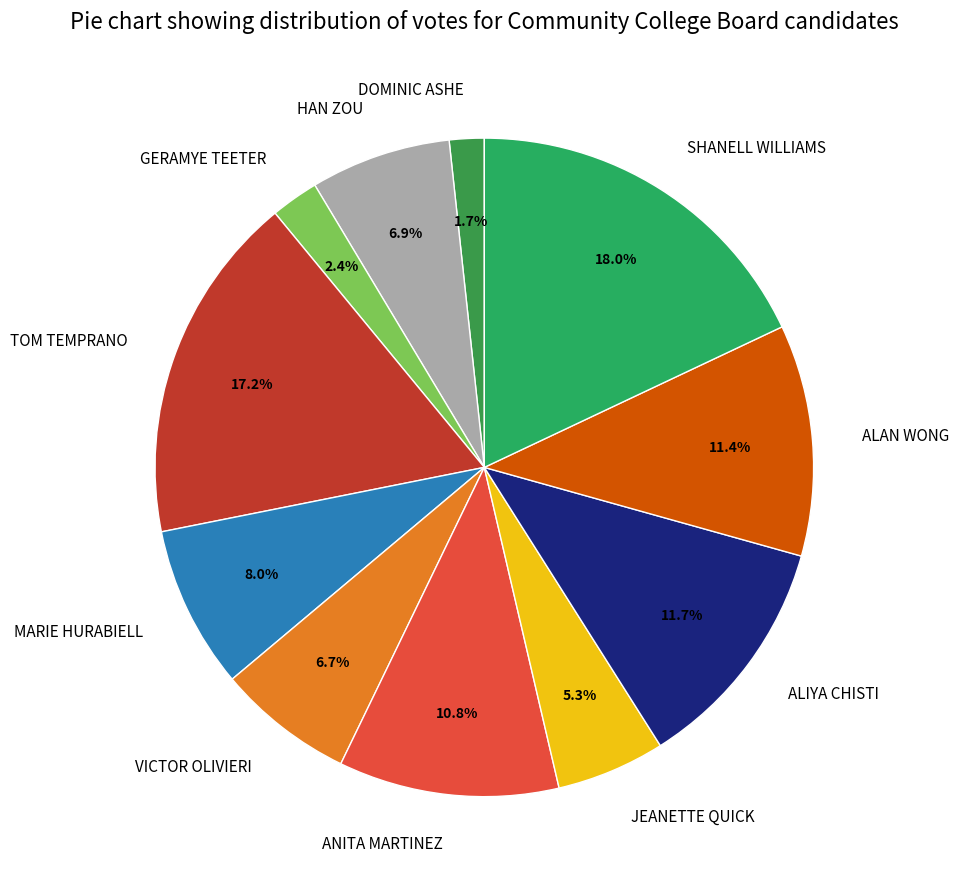

Approximately how many times larger is the value at DOMINIC ASHE compared to TOM TEMPRANO?

0.1